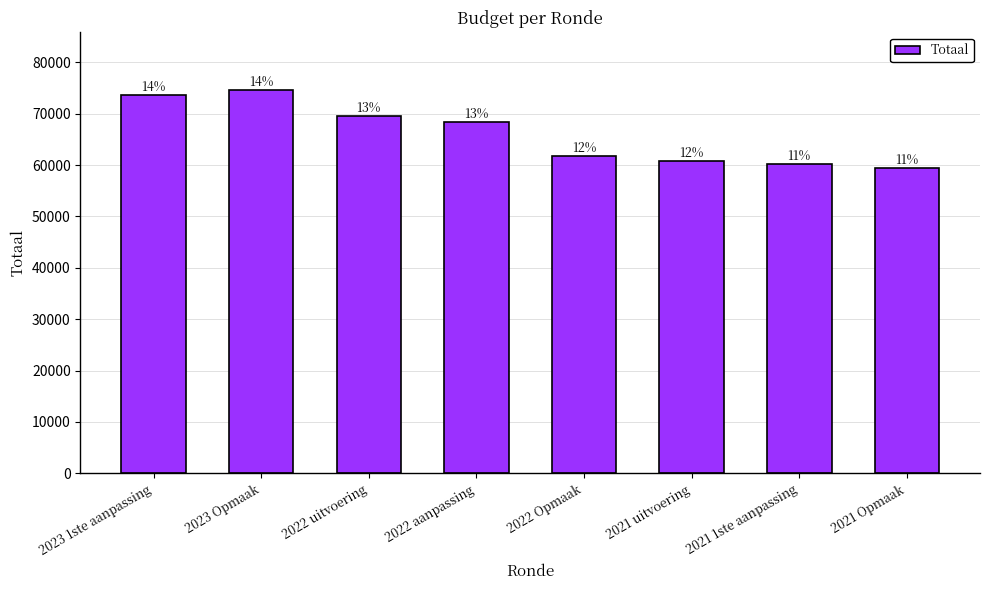

How many bars are there in total?

8